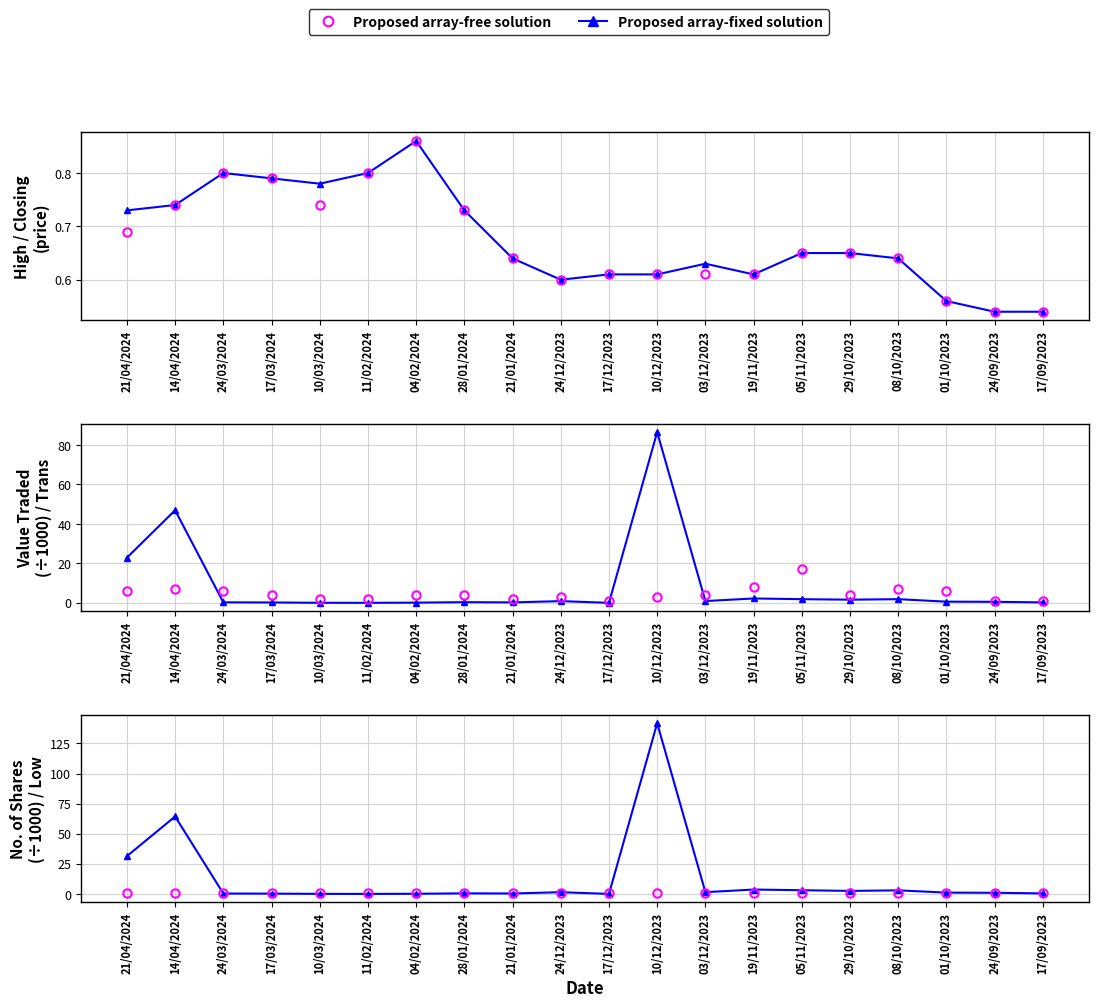

At which label is High (array-fixed) closest to 0?

24/09/2023